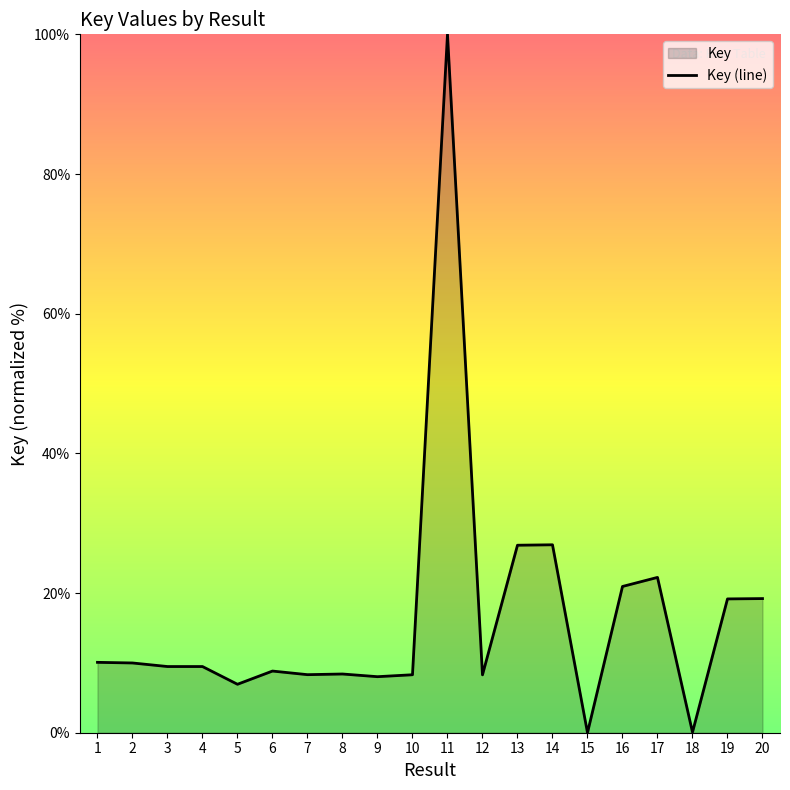

What is the ratio of the value at 7 to the value at 1?

0.8